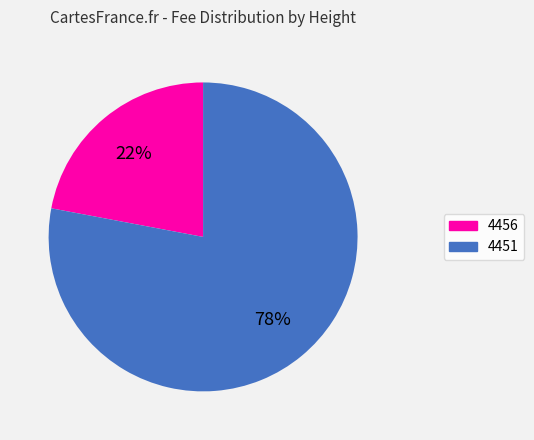

Combined, do 4451 and 4456 account for over 50%?

Yes